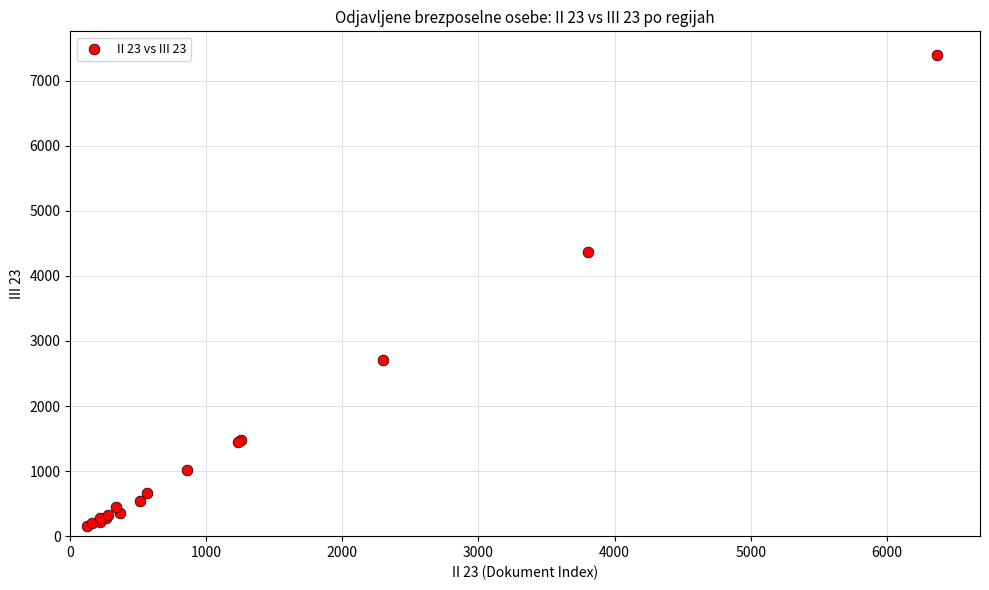

What Y value in the scatter plot is closest to 3776?

4372